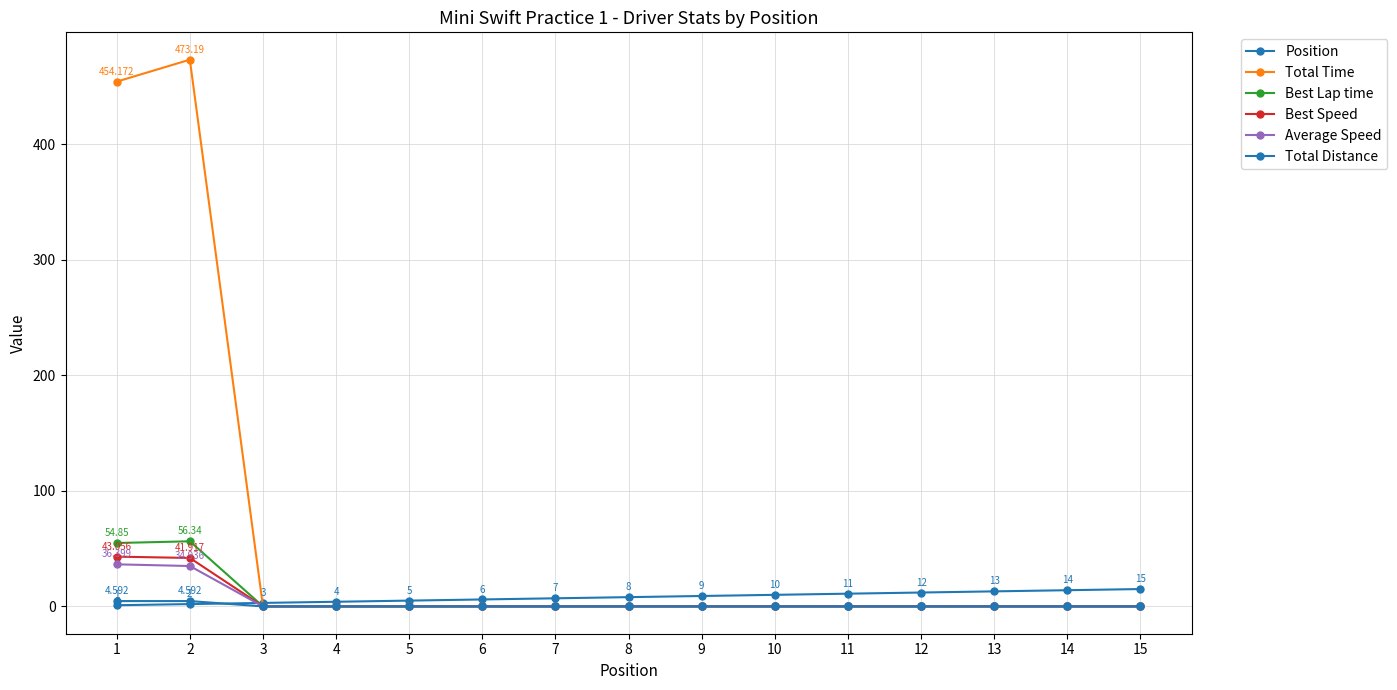

True or false: Total Time and Best Speed intersect in this chart.

False